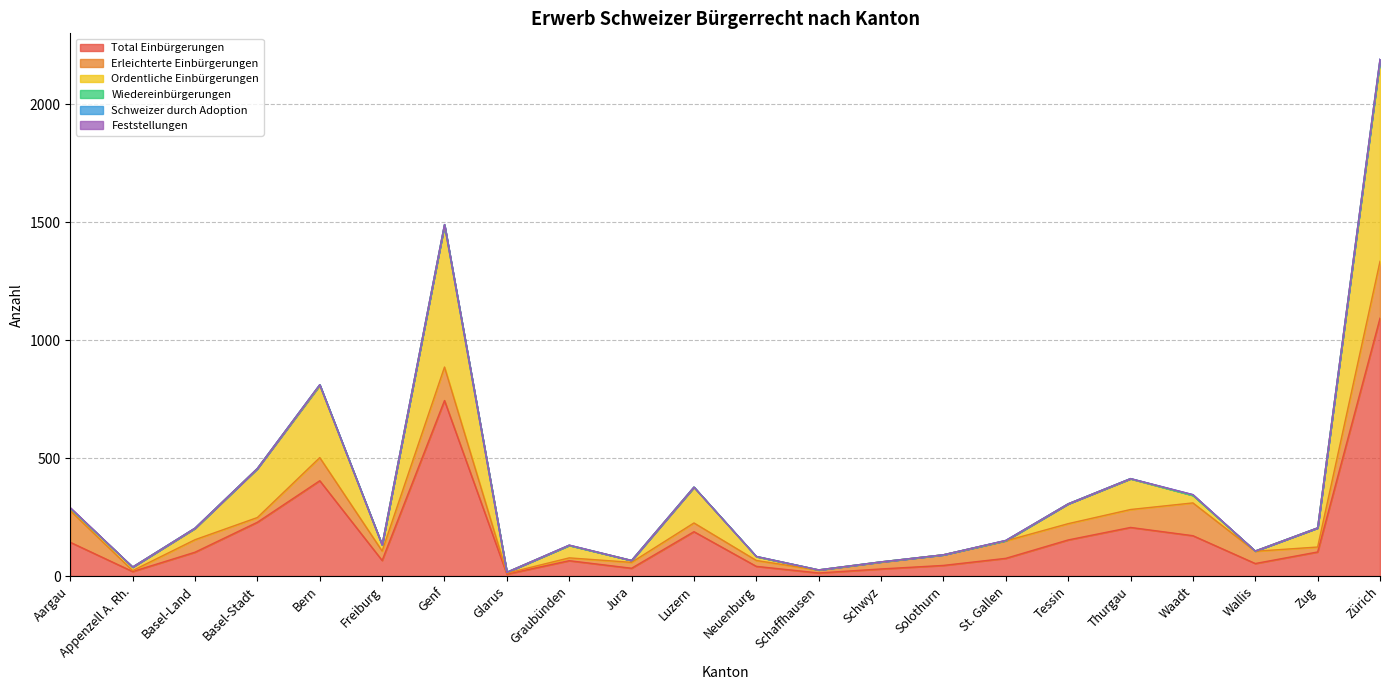

The value of Wiedereinbürgerungen at Waadt is 1. True or false?

False